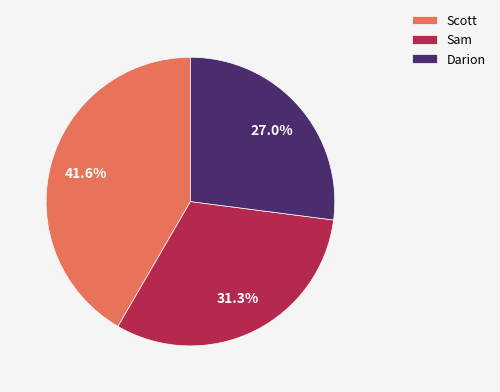

The Scott slice represents 33% of the pie. True or false?

False